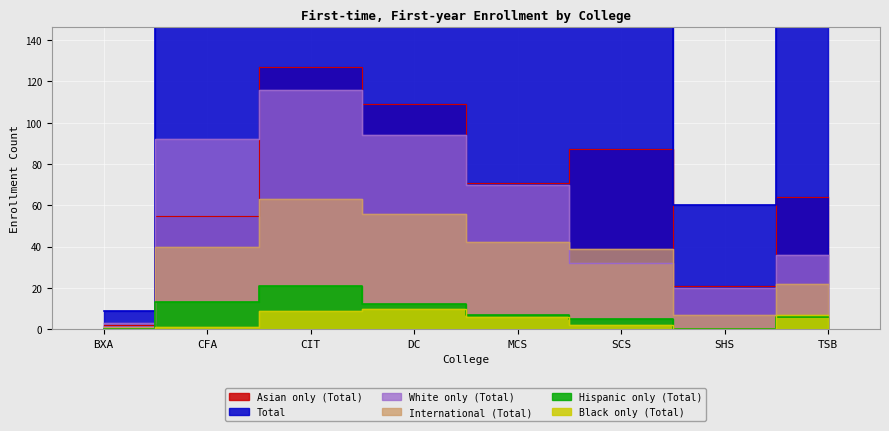

At how many categories does at least one series exceed 249?

2